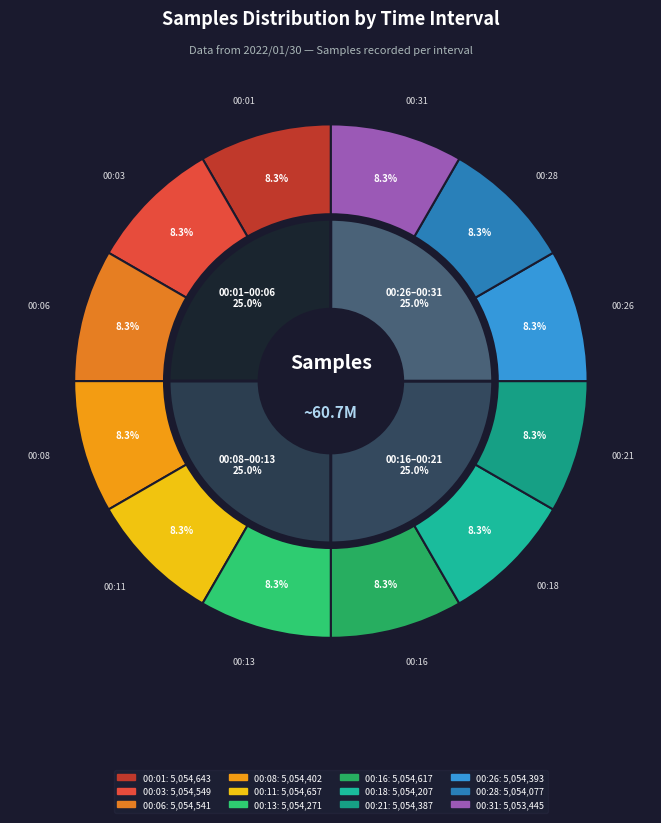

What percentage is the 00:06 slice, to the nearest percent?

8%